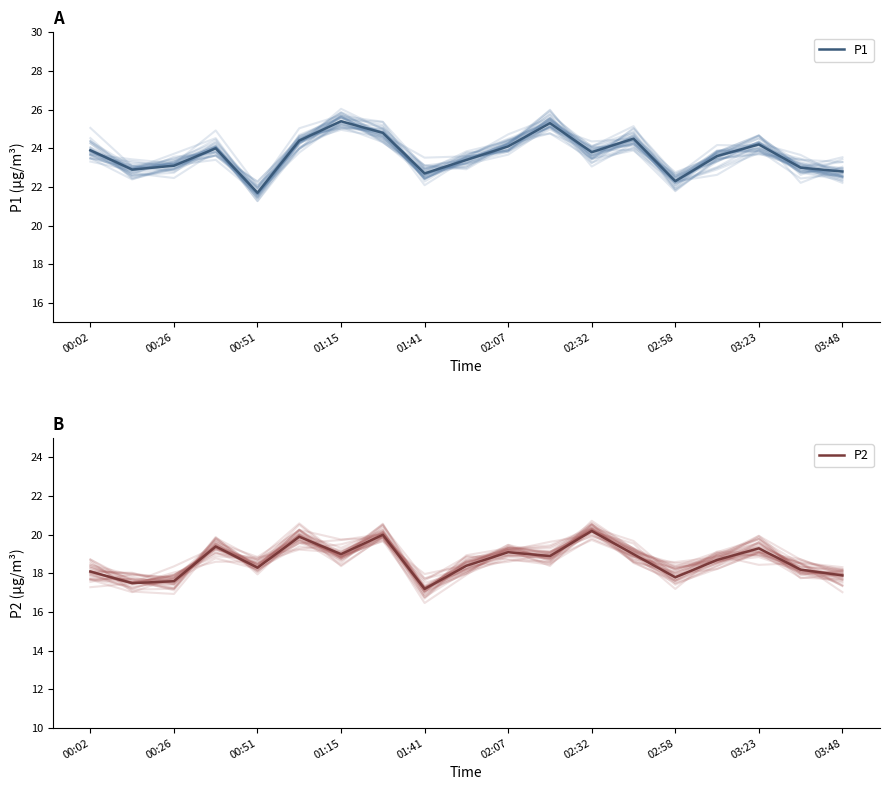

Rank the series by their average value, from lowest to highest.

P2, P1